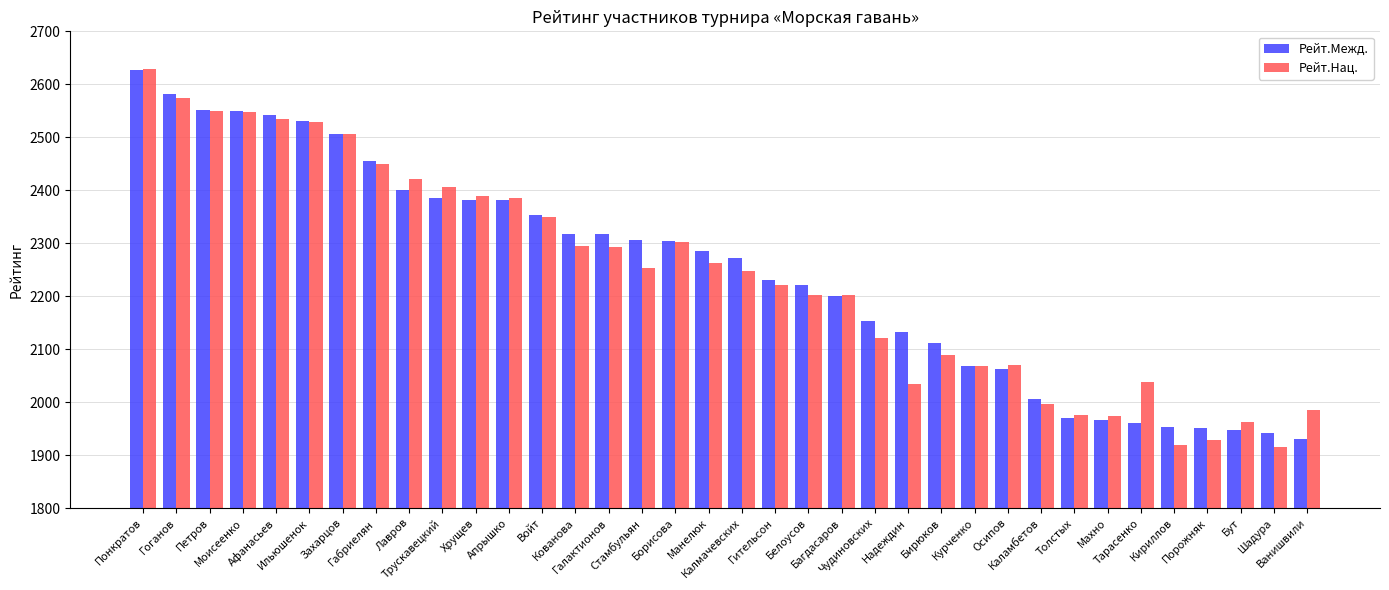

What is the difference between the maximum and second lowest values in the Рейт.Нац. series?

709